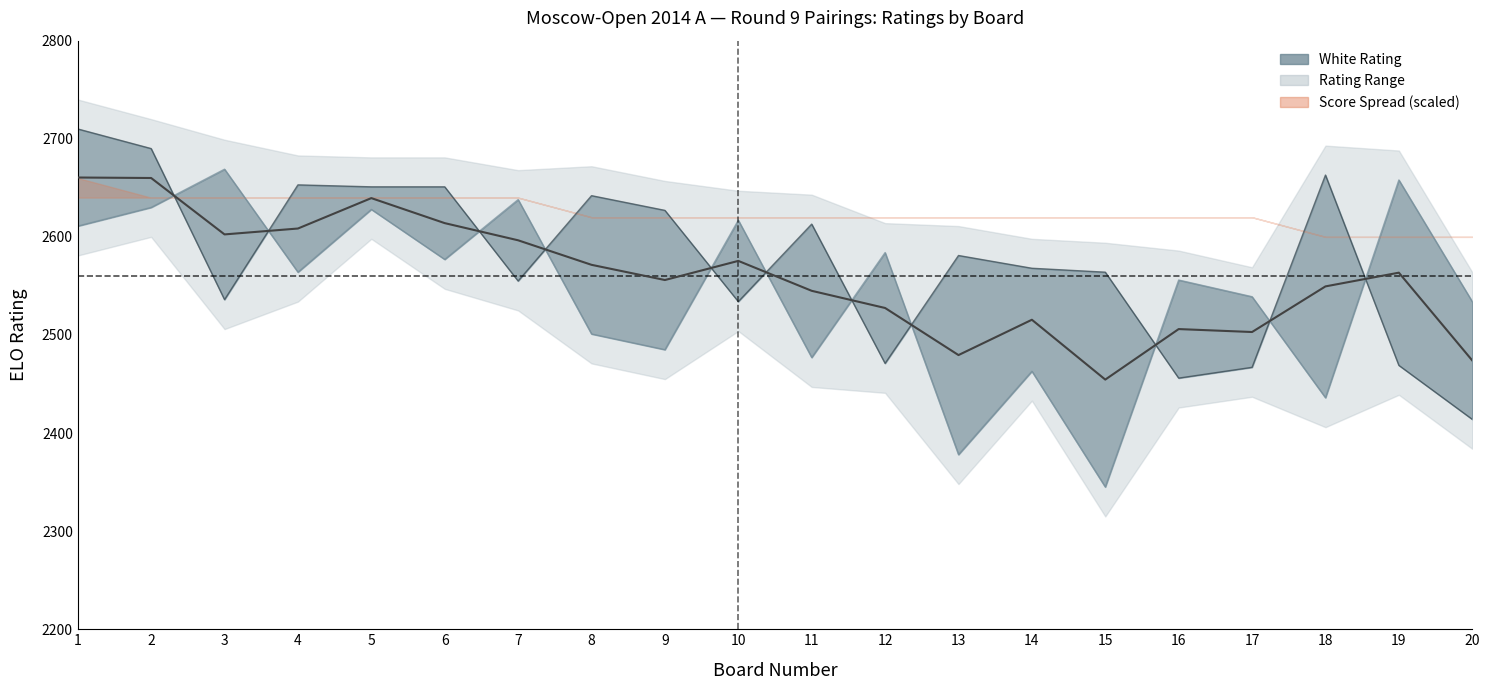

Reading left to right, what are all the values shown in this chart?

Board: 1.0	2.0	3.0	4.0	5.0	6.0	7.0	8.0	9.0	10.0	11.0	12.0	13.0	14.0	15.0	16.0	17.0	18.0	19.0	20.0
White_Rating: 2710.0	2690.0	2536.0	2653.0	2651.0	2651.0	2555.0	2642.0	2627.0	2534.0	2613.0	2471.0	2581.0	2568.0	2564.0	2456.0	2467.0	2663.0	2469.0	2414.0
Black_Rating: 2611.0	2630.0	2669.0	2564.0	2628.0	2577.0	2638.0	2501.0	2485.0	2617.0	2477.0	2584.0	2378.0	2463.0	2345.0	2556.0	2539.0	2436.0	2658.0	2534.0
White_Score: 6.0	6.0	6.0	6.0	6.0	6.0	6.0	5.5	5.5	5.5	5.5	5.5	5.5	5.5	5.5	5.5	5.5	5.0	5.0	5.0
Black_Score: 6.5	6.0	6.0	6.0	6.0	6.0	6.0	5.5	5.5	5.5	5.5	5.5	5.5	5.5	5.5	5.5	5.5	5.0	5.0	5.0